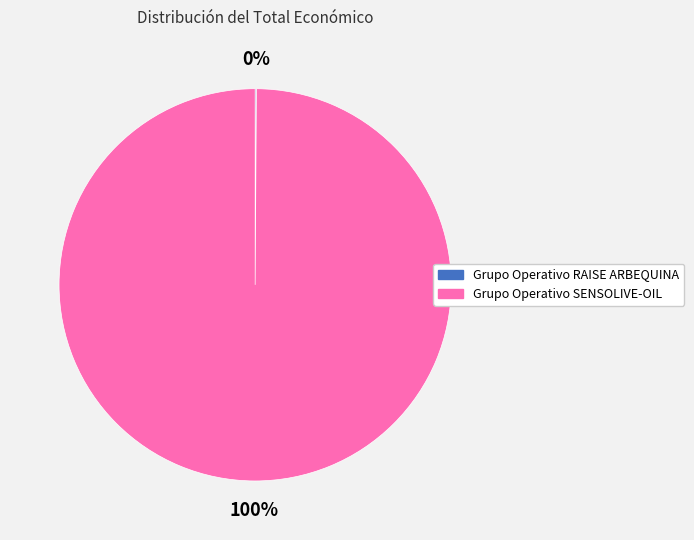

What is the largest slice in the pie chart?

Grupo Operativo SENSOLIVE-OIL